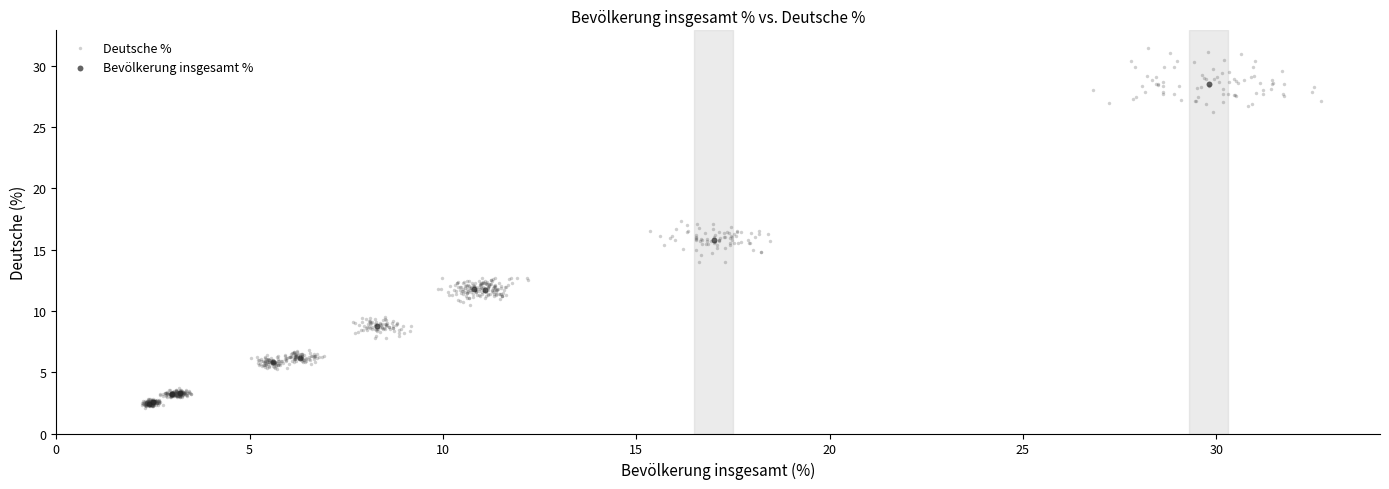

Which series contains the highest Y value?

Deutsche %